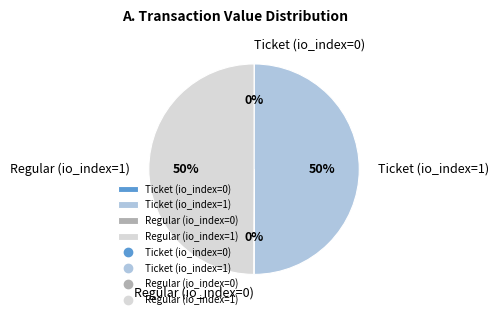

Is it true that Regular (io_index=1) is 50% of the pie?

True